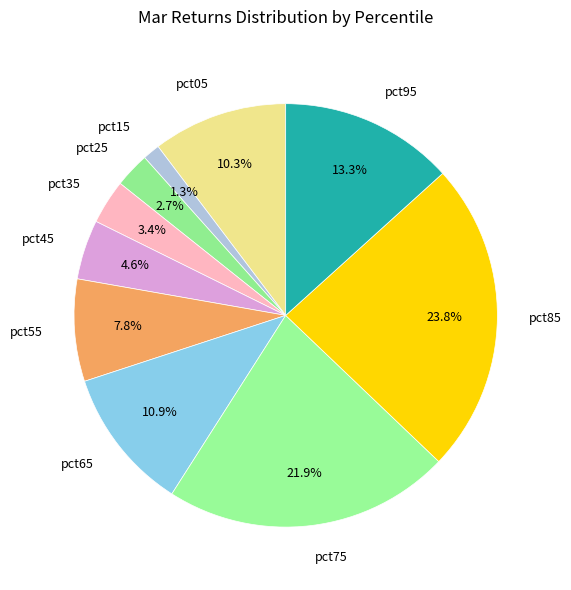

Which category has the smallest portion of the pie?

pct15